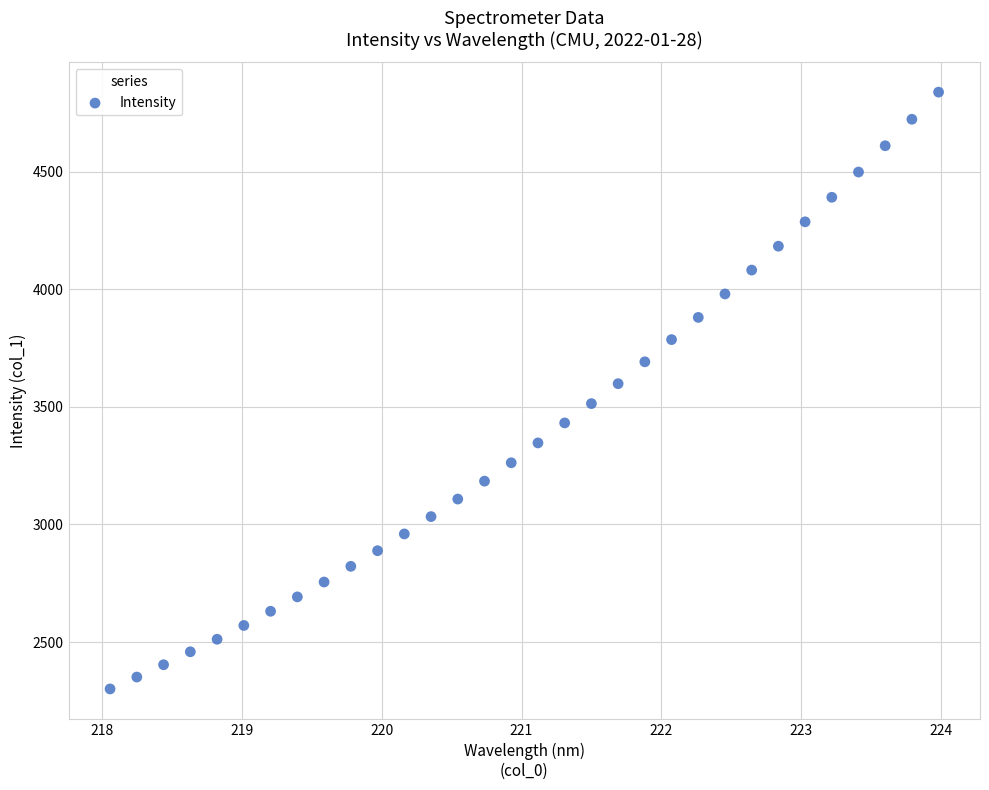

What is the range of Y values (max minus min)?

2538.6